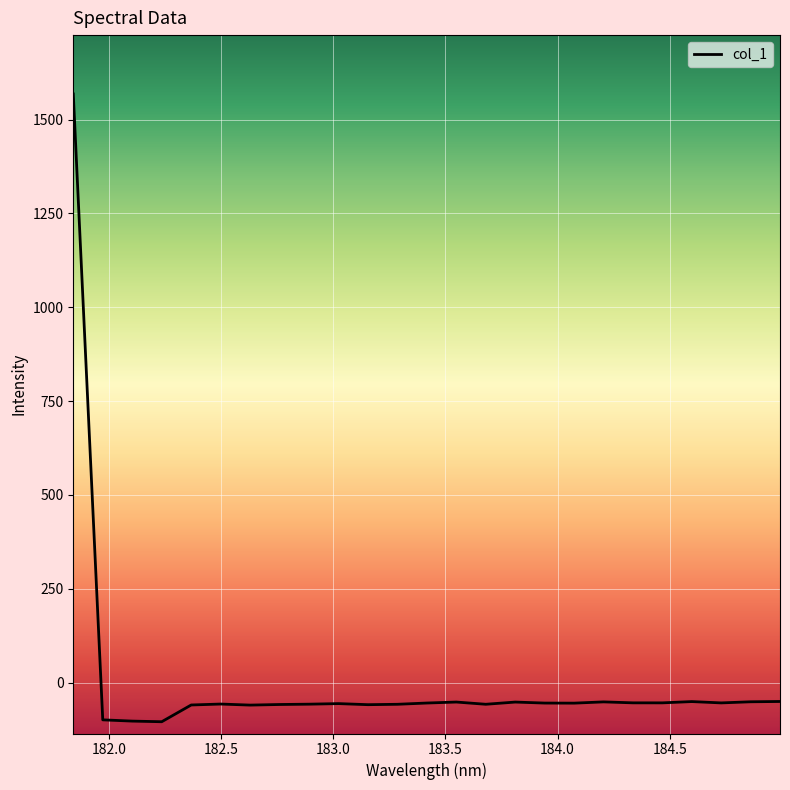

What is the difference between the second highest and minimum values?

54.0